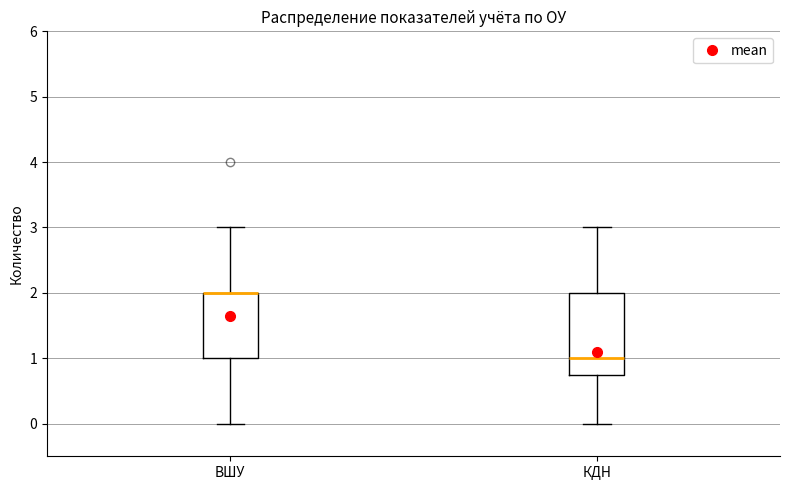

Reading left to right, read every box against the y-axis: the position of its median line, the range the box covers, and the ends of its whiskers. The values are not printed on the chart, so give them approximately, as read against the axis.

ВШУ: median 2.0 (drawn on the box's upper edge), box 1.0 to 2.0, whiskers 0.0 to 3.0
КДН: median 1.0, box 0.8 to 2.0, whiskers 0.0 to 3.0